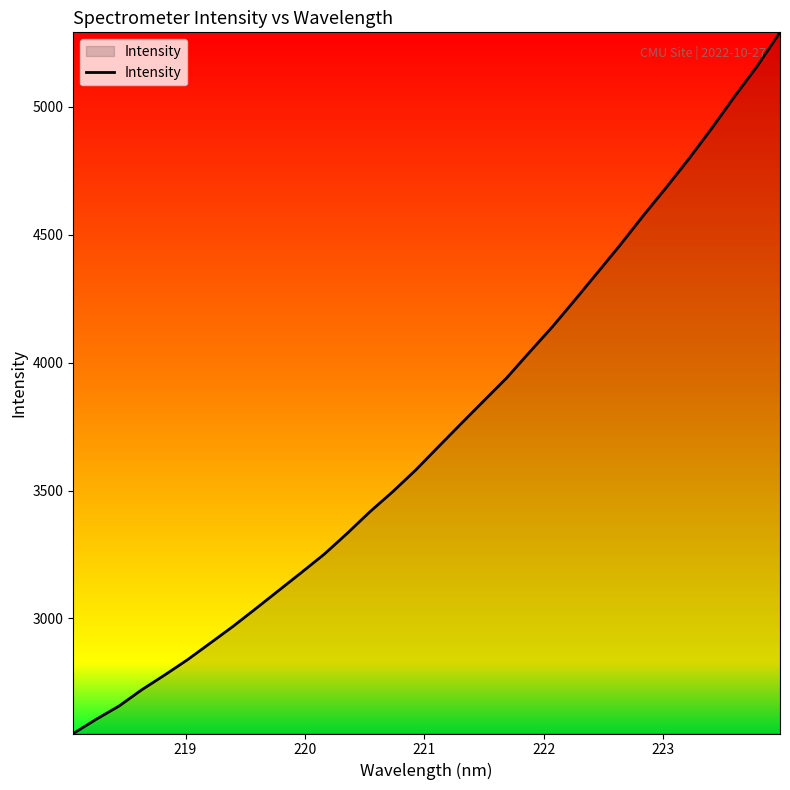

Count the number of categories in the chart.

32